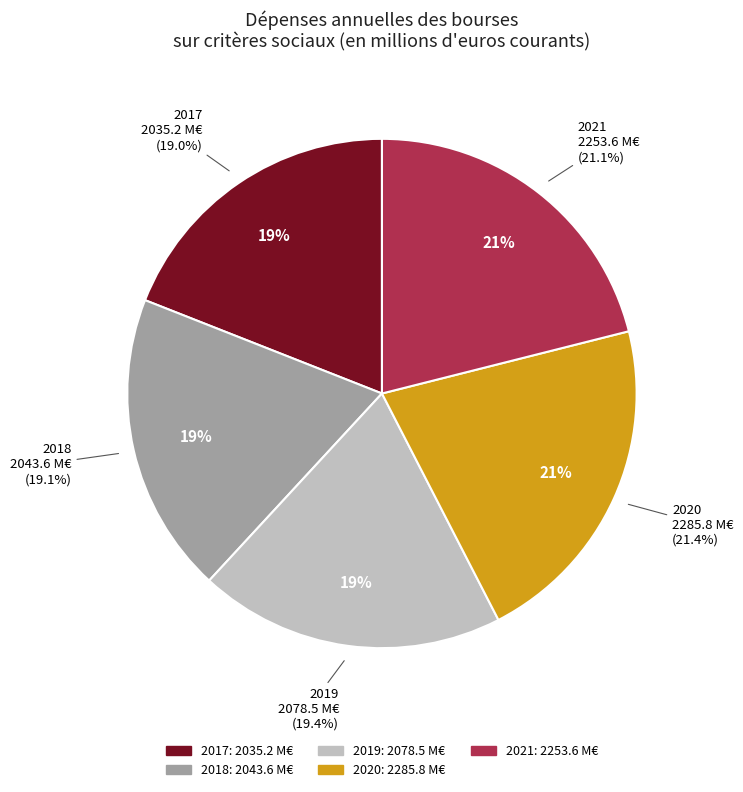

To the nearest percent, what is the combined percentage of 2019 and 2021?

40%